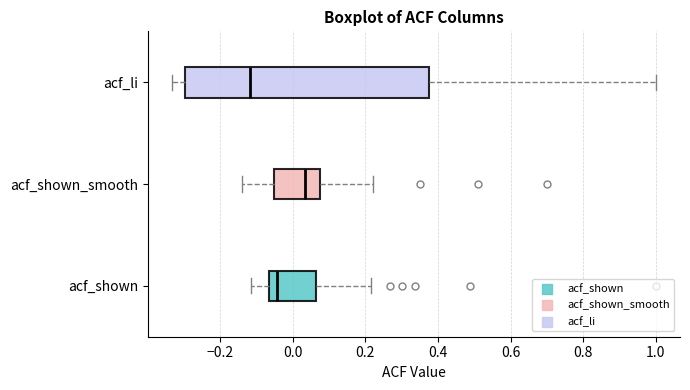

Comparing the boxes themselves (not the whiskers), which one is the widest?

acf_li